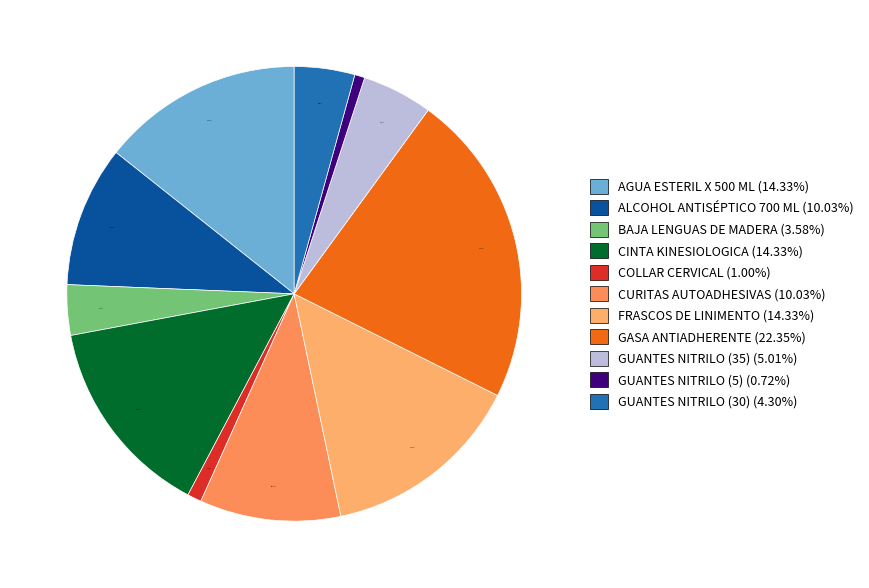

Is GASA ANTIADHERENTE the majority of the pie?

No